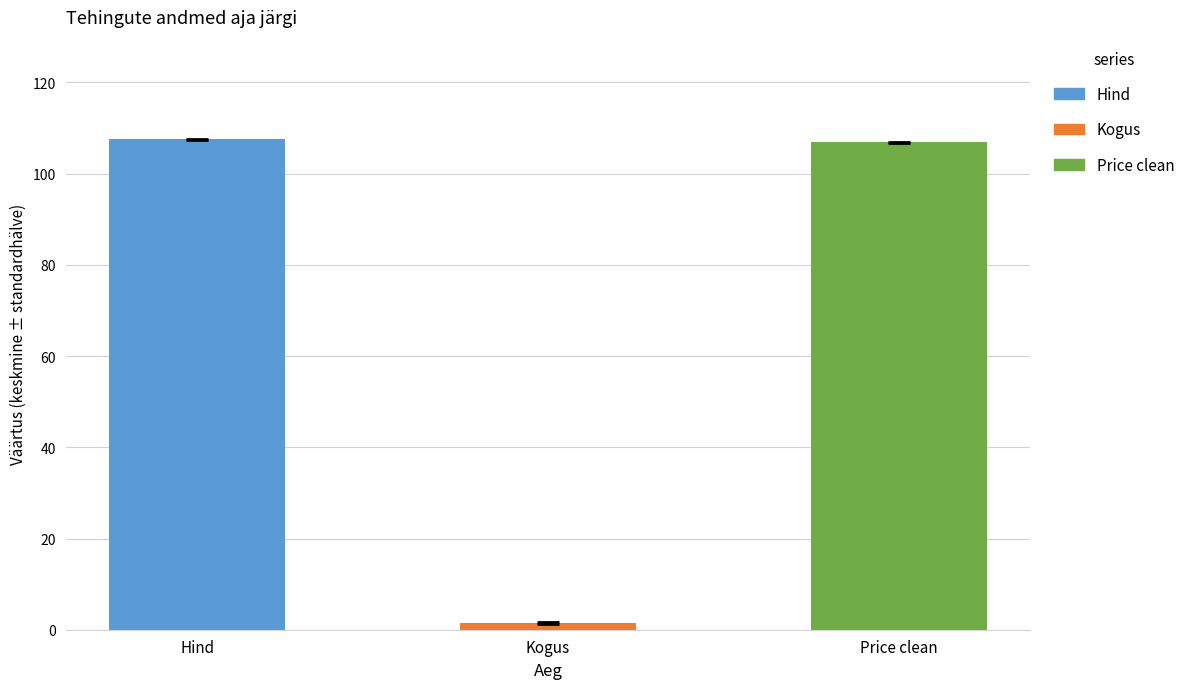

True or false: Kogus has a value of 3.2 at 10:58:35 (2).

False